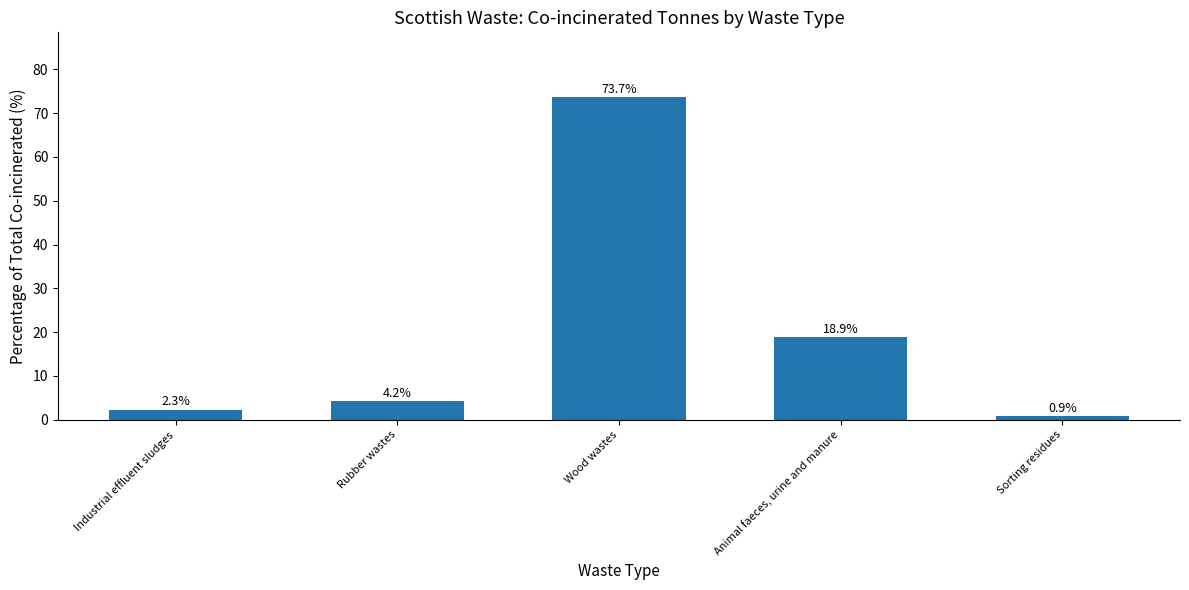

Where is the data nearest to the value 37?

Animal faeces, urine and manure